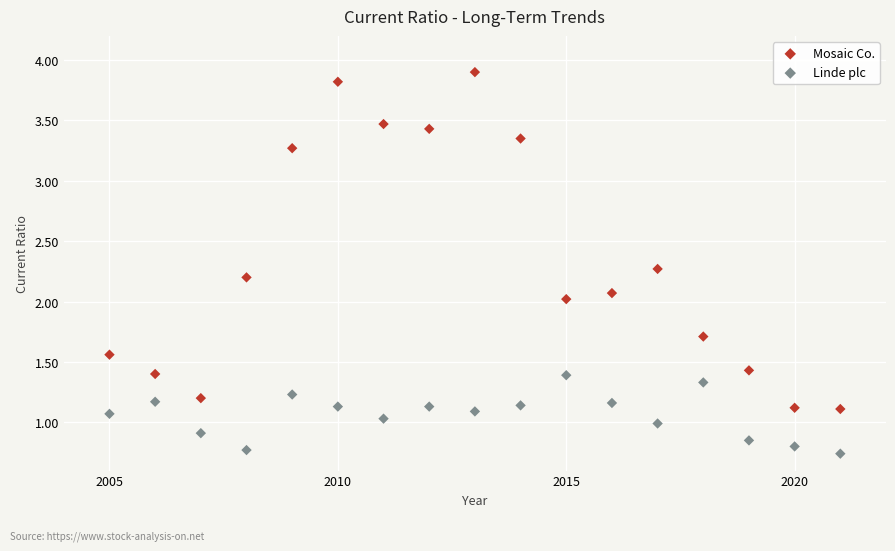

Across all data points, what is the range of Y values (max minus min)?

3.2